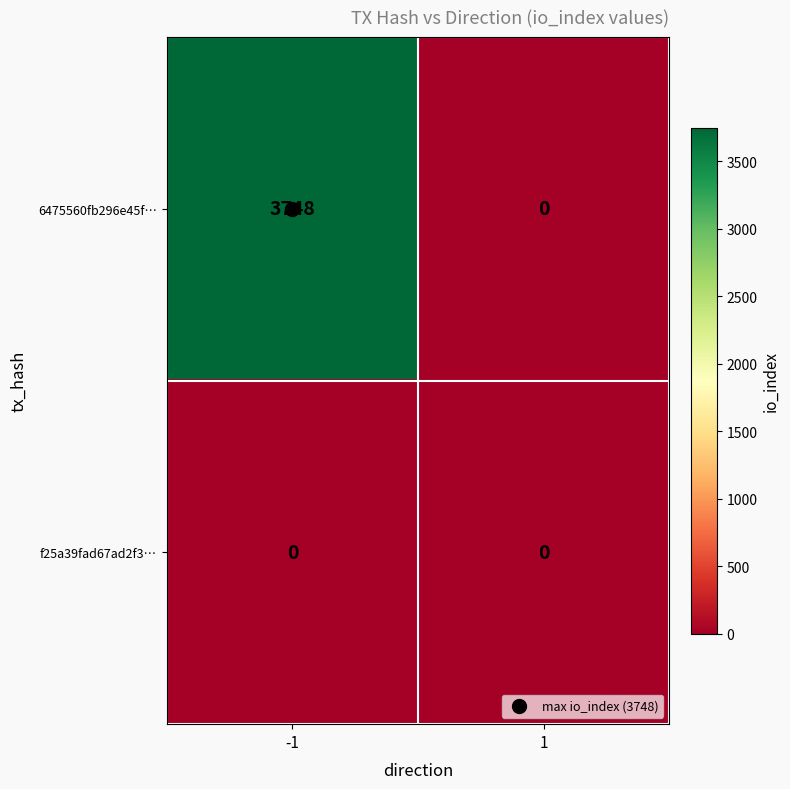

What is the total value across all series at -1?

3748